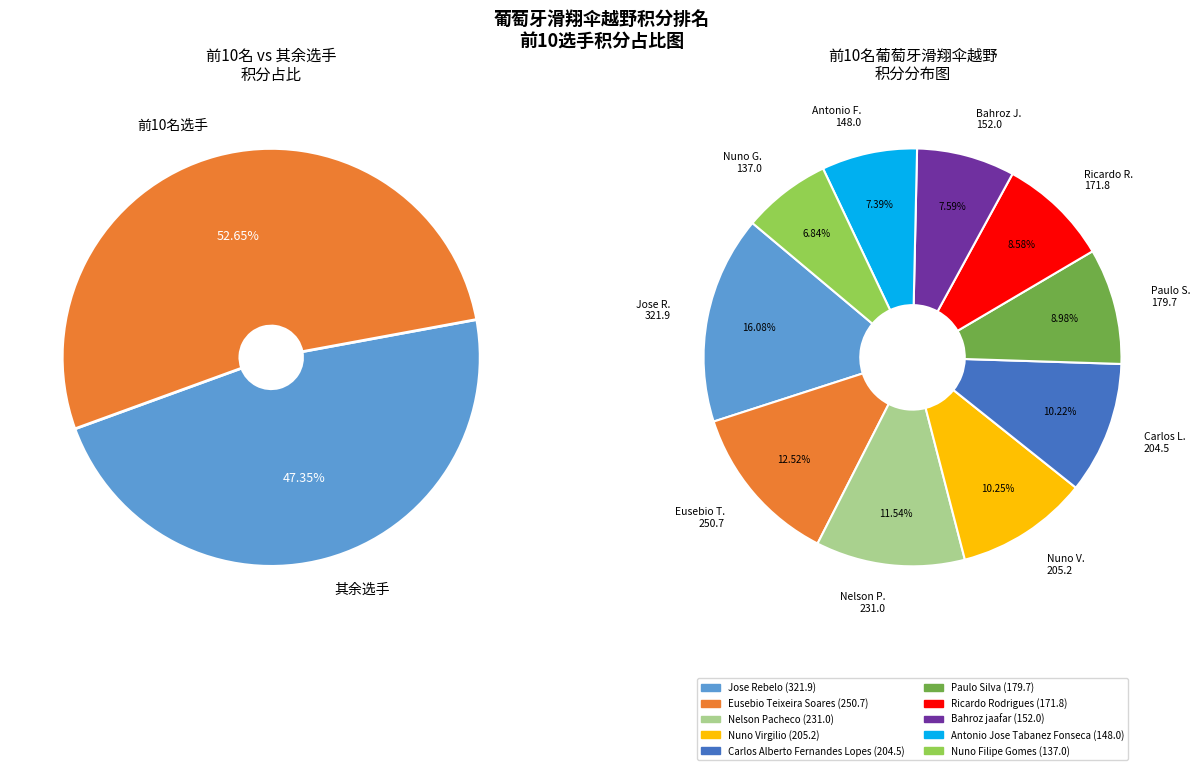

What is the change in value from Nelson Pacheco to Carlos Alberto Fernandes Lopes?

-26.5